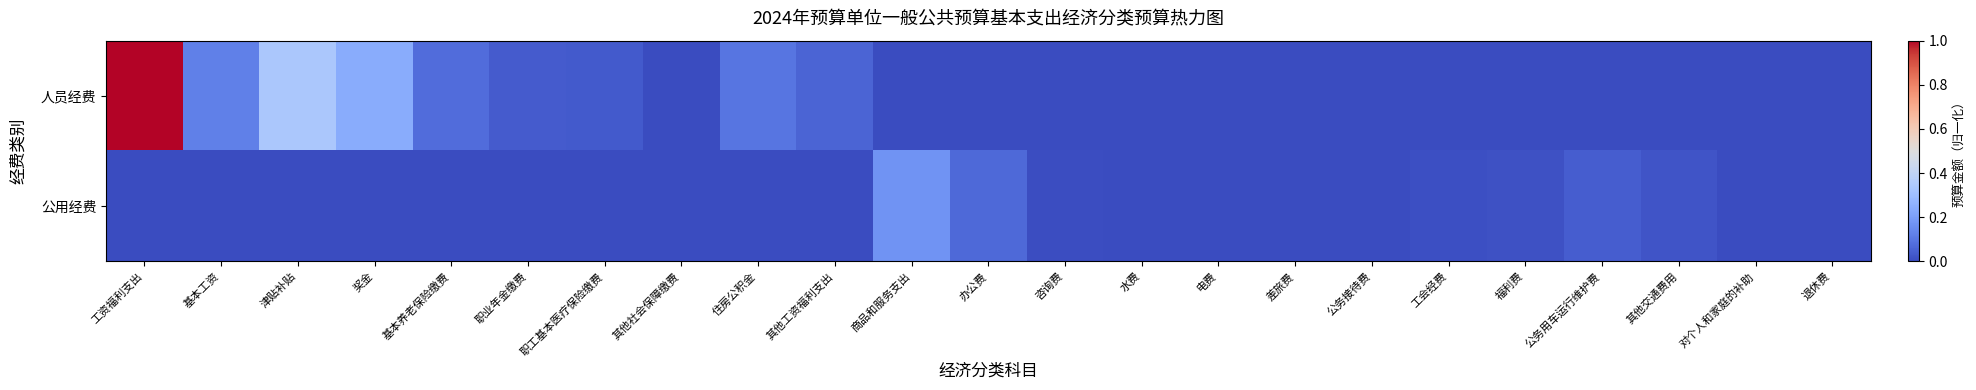

Reading right to left, extract all data points from this chart.

人员经费: 退休费=0.0	对个人和家庭的补助=0.0	其他交通费用=0.0	公务用车运行维护费=0.0	福利费=0.0	工会经费=0.0	公务接待费=0.0	差旅费=0.0	电费=0.0	水费=0.0	咨询费=0.0	办公费=0.0	商品和服务支出=0.0	其他工资福利支出=0.1	住房公积金=0.1	其他社会保障缴费=0.0	职工基本医疗保险缴费=0.0	职业年金缴费=0.0	基本养老保险缴费=0.1	奖金=0.2	津贴补贴=0.3	基本工资=0.1	工资福利支出=1.0
公用经费: 退休费=0.0	对个人和家庭的补助=0.0	其他交通费用=0.0	公务用车运行维护费=0.0	福利费=0.0	工会经费=0.0	公务接待费=0.0	差旅费=0.0	电费=0.0	水费=0.0	咨询费=0.0	办公费=0.1	商品和服务支出=0.2	其他工资福利支出=0.0	住房公积金=0.0	其他社会保障缴费=0.0	职工基本医疗保险缴费=0.0	职业年金缴费=0.0	基本养老保险缴费=0.0	奖金=0.0	津贴补贴=0.0	基本工资=0.0	工资福利支出=0.0